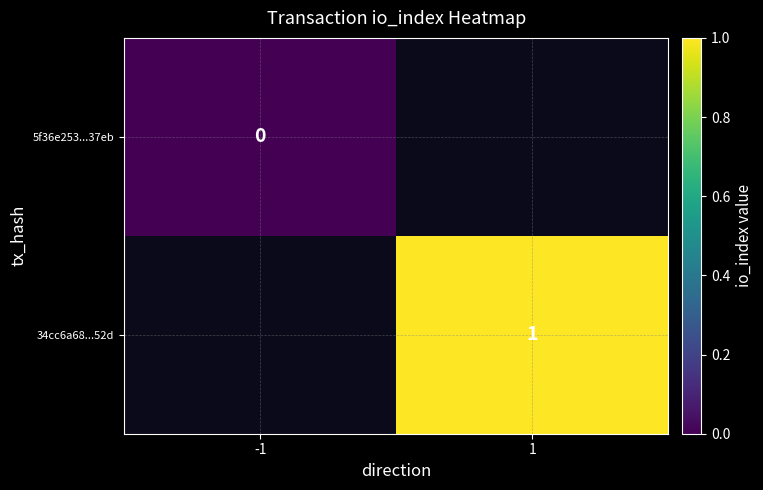

The 34cc6a68...52d series shows 0 at 1. True or false?

False